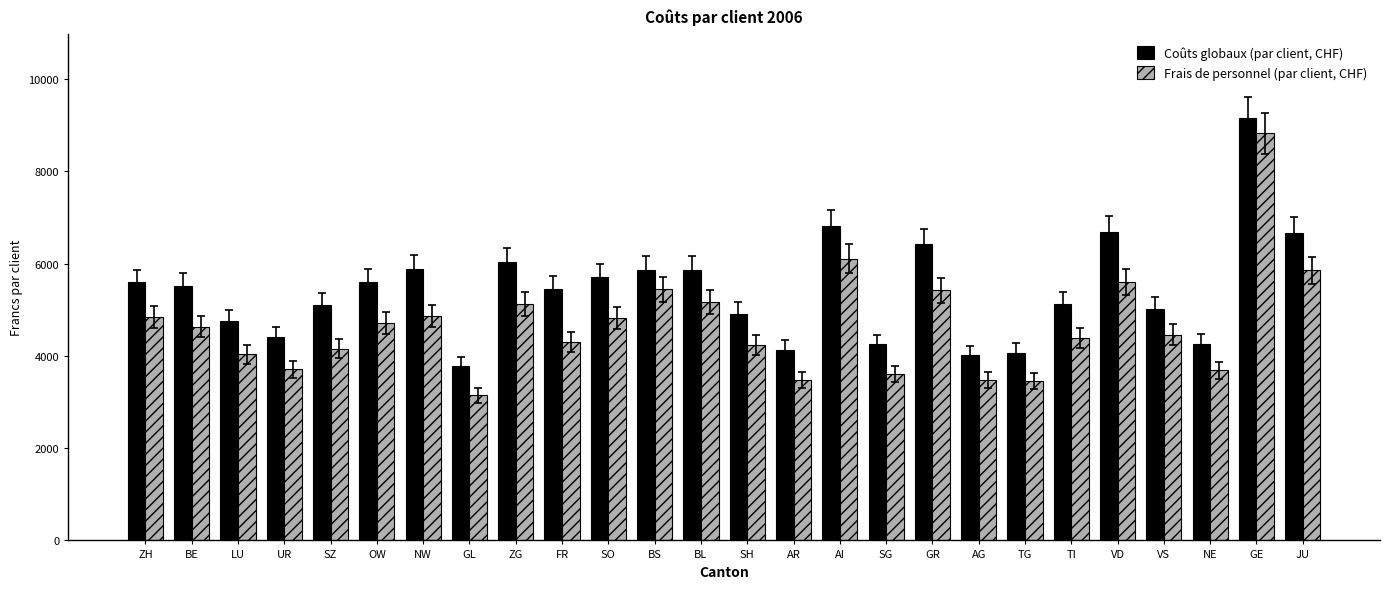

Which series has the widest spread of values?

Frais de personnel (par client, CHF)